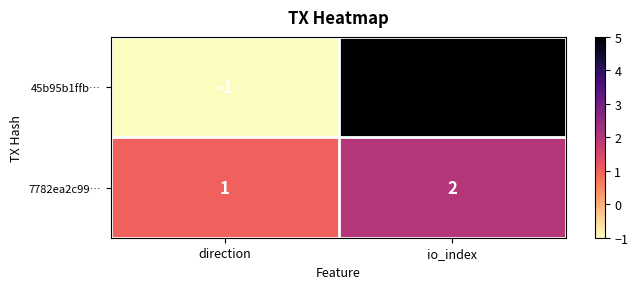

Which series has the largest total across all categories?

45b95b1ffb…